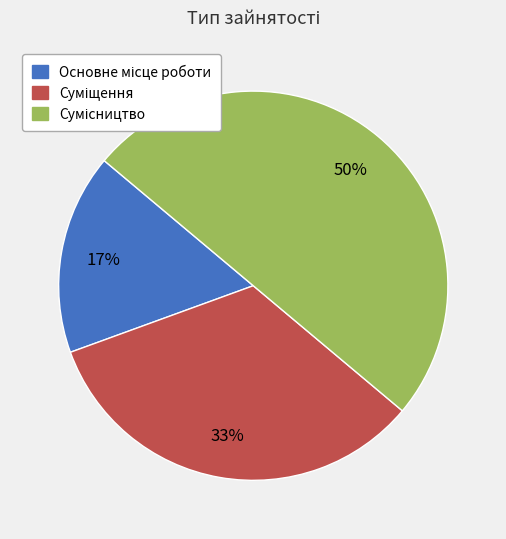

To the nearest percent, what is the difference between the largest and smallest slice percentages?

33%